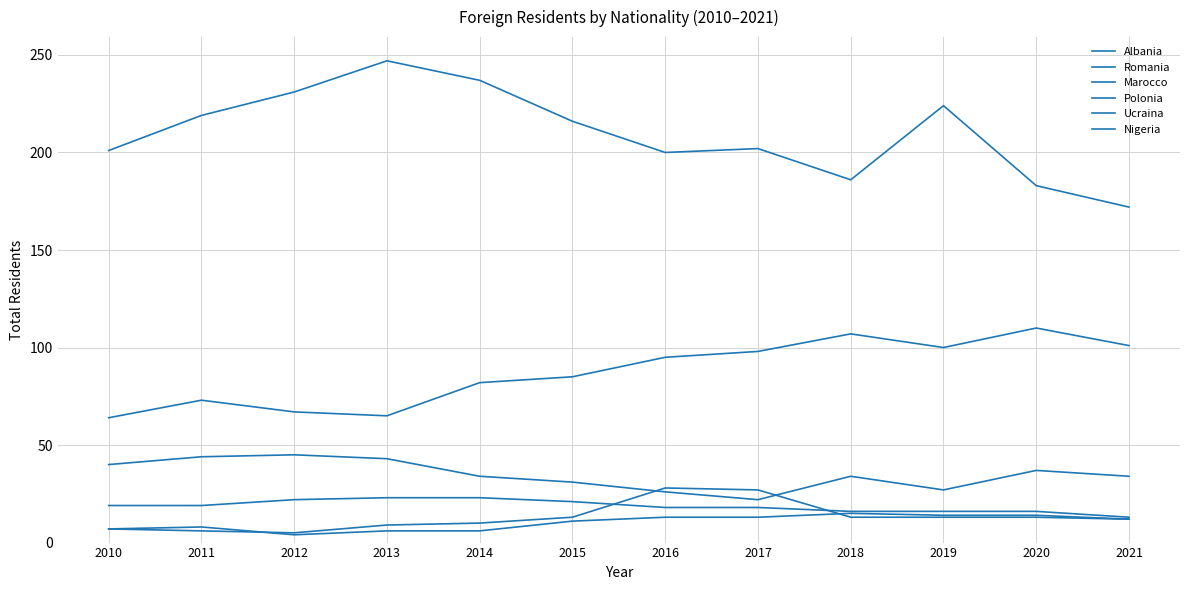

True or false: Ucraina and Polonia intersect in this chart.

False